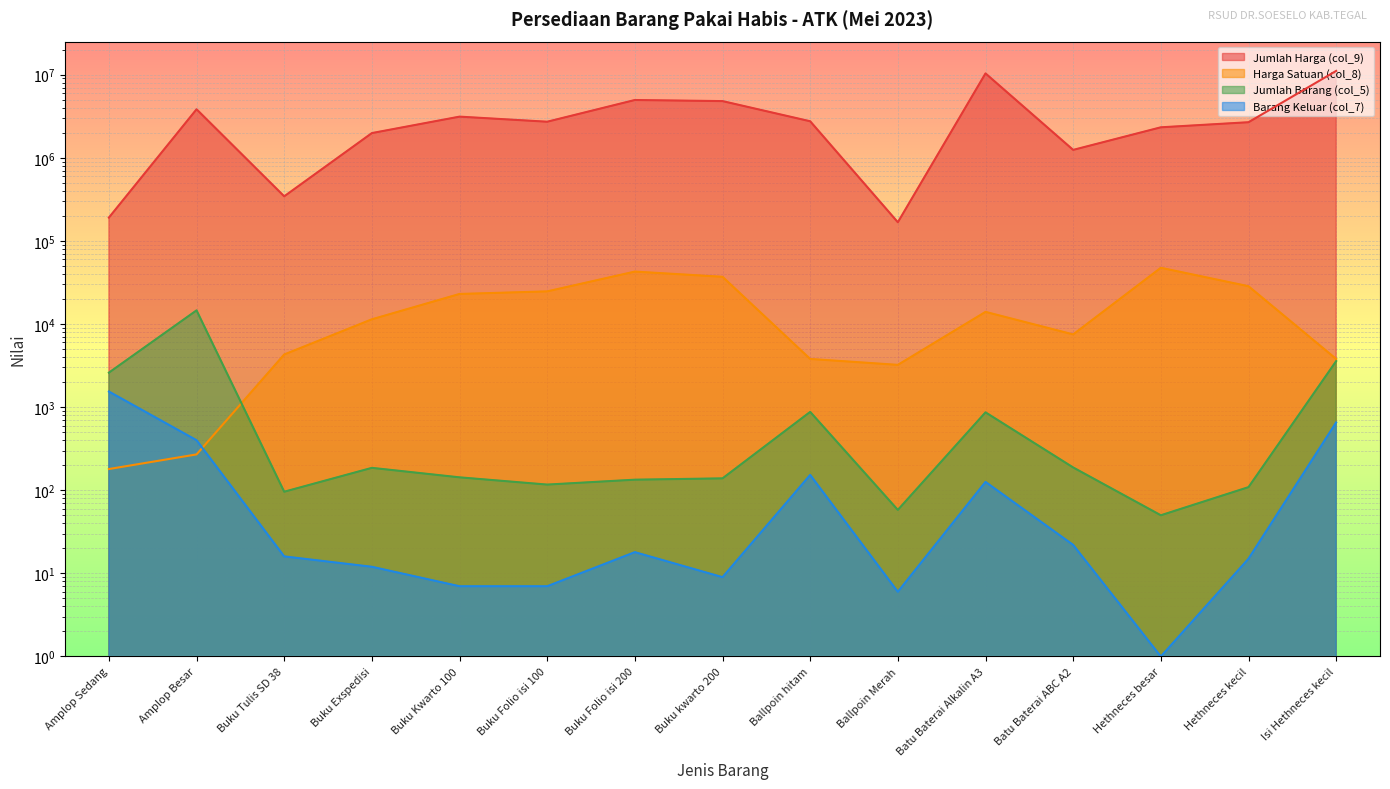

At which category is the sum across all series the highest?

Isi Hethneces kecil